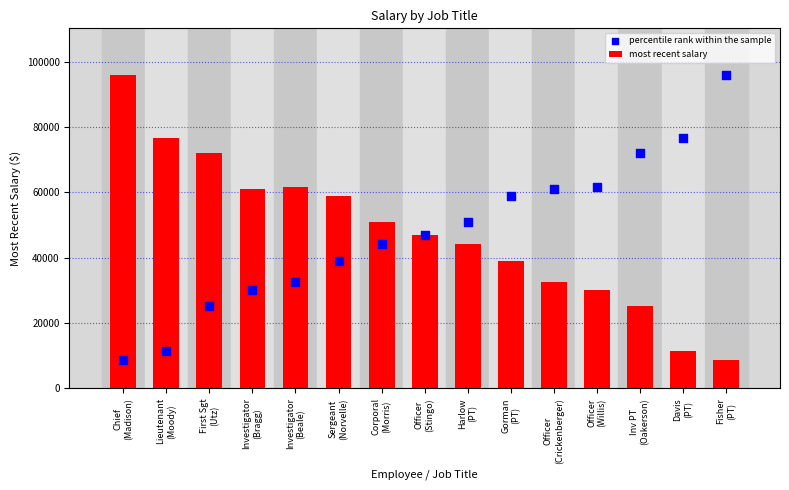

Which series has the largest total across all categories?

most recent salary